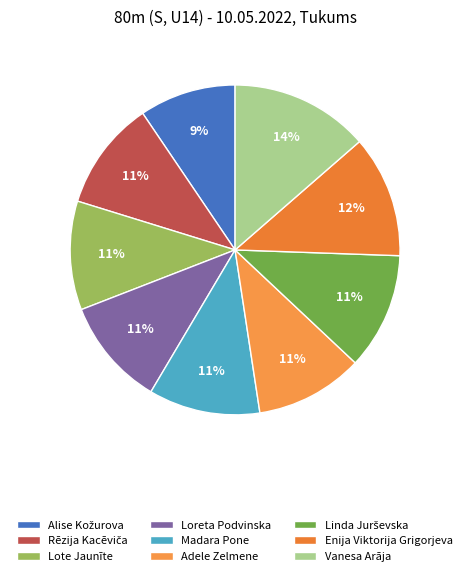

What is the ratio of the value at Loreta Podvinska to the value at Linda Jurševska?

0.9